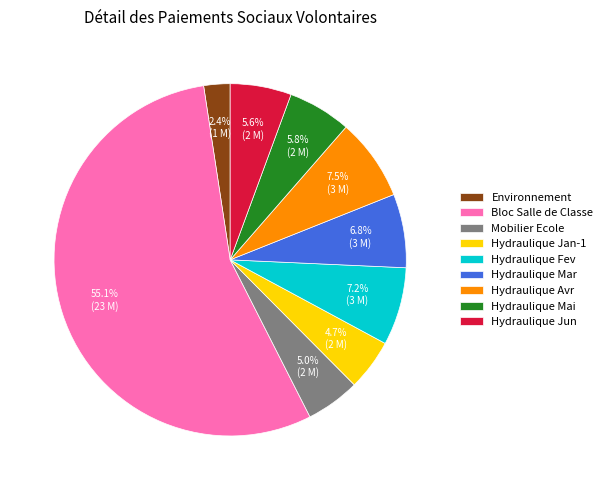

Which category has the smallest portion of the pie?

Environnement